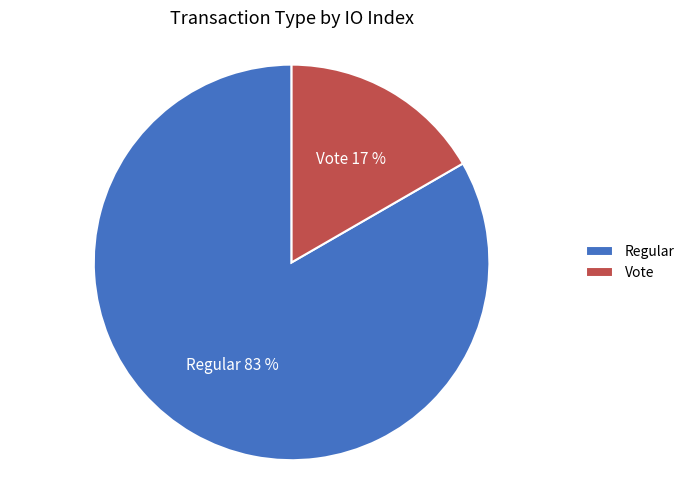

How many slices are in this pie chart?

2